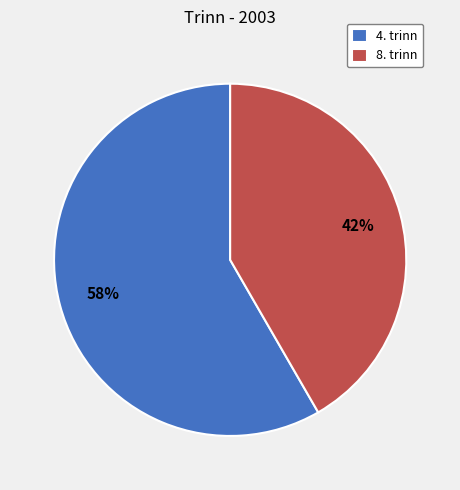

Rank the categories by value from highest to lowest.

4. trinn, 8. trinn